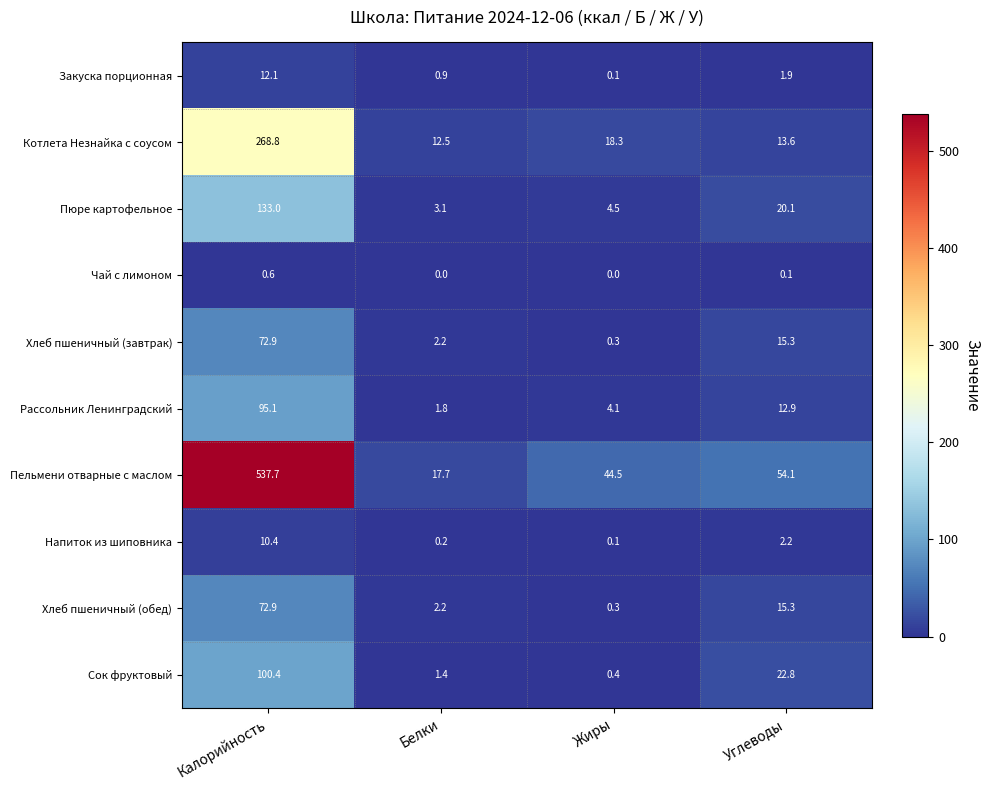

How many data points in Чай с лимоном are above 0?

2